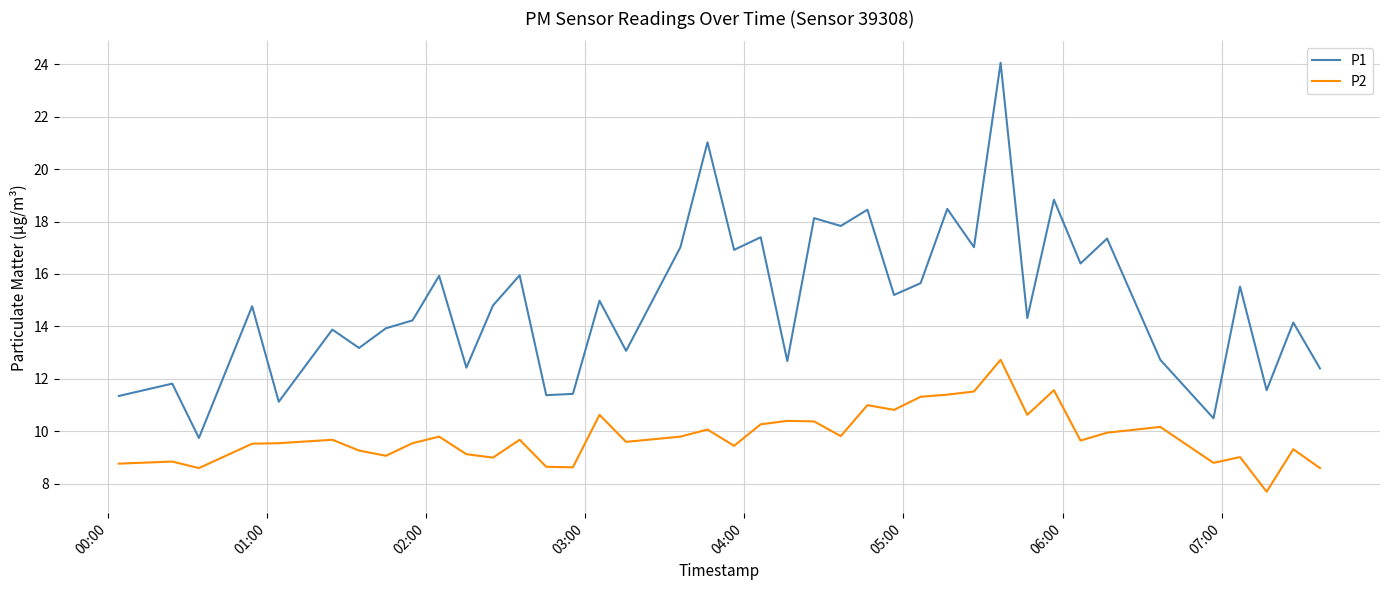

What is the difference between the maximum and minimum values in the P2 series?

5.0